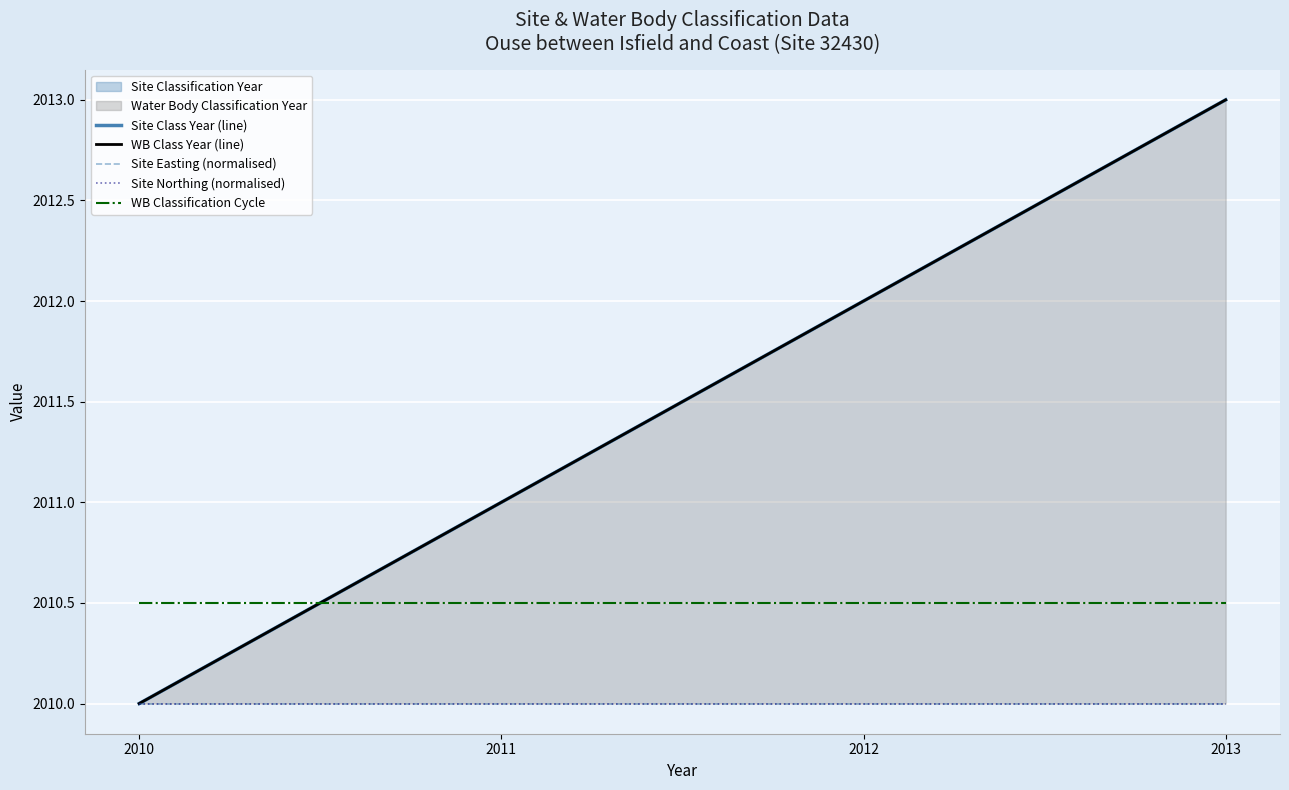

What is the difference between the highest and lowest values at 2010?

0.5